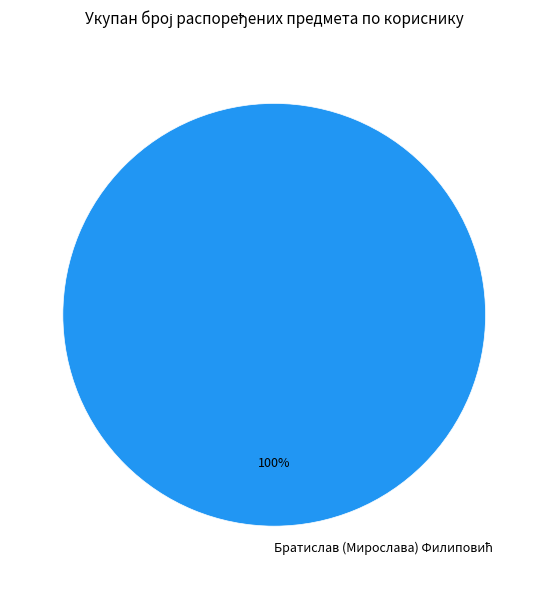

Is there a majority slice in this chart?

Yes